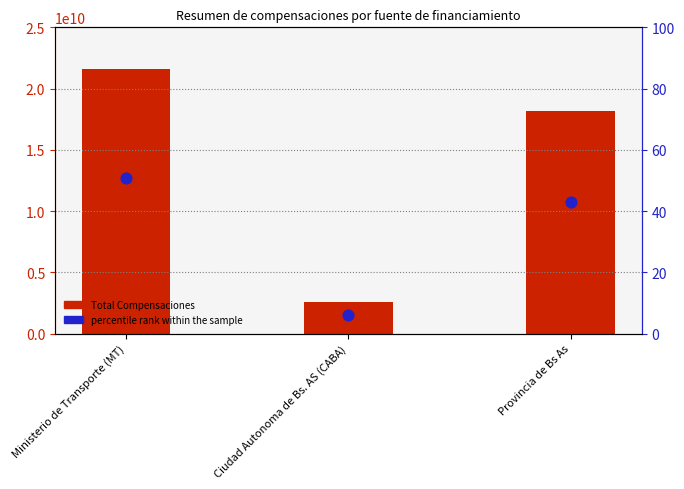

At which category is the sum across all series the highest?

Ministerio de Transporte (MT)